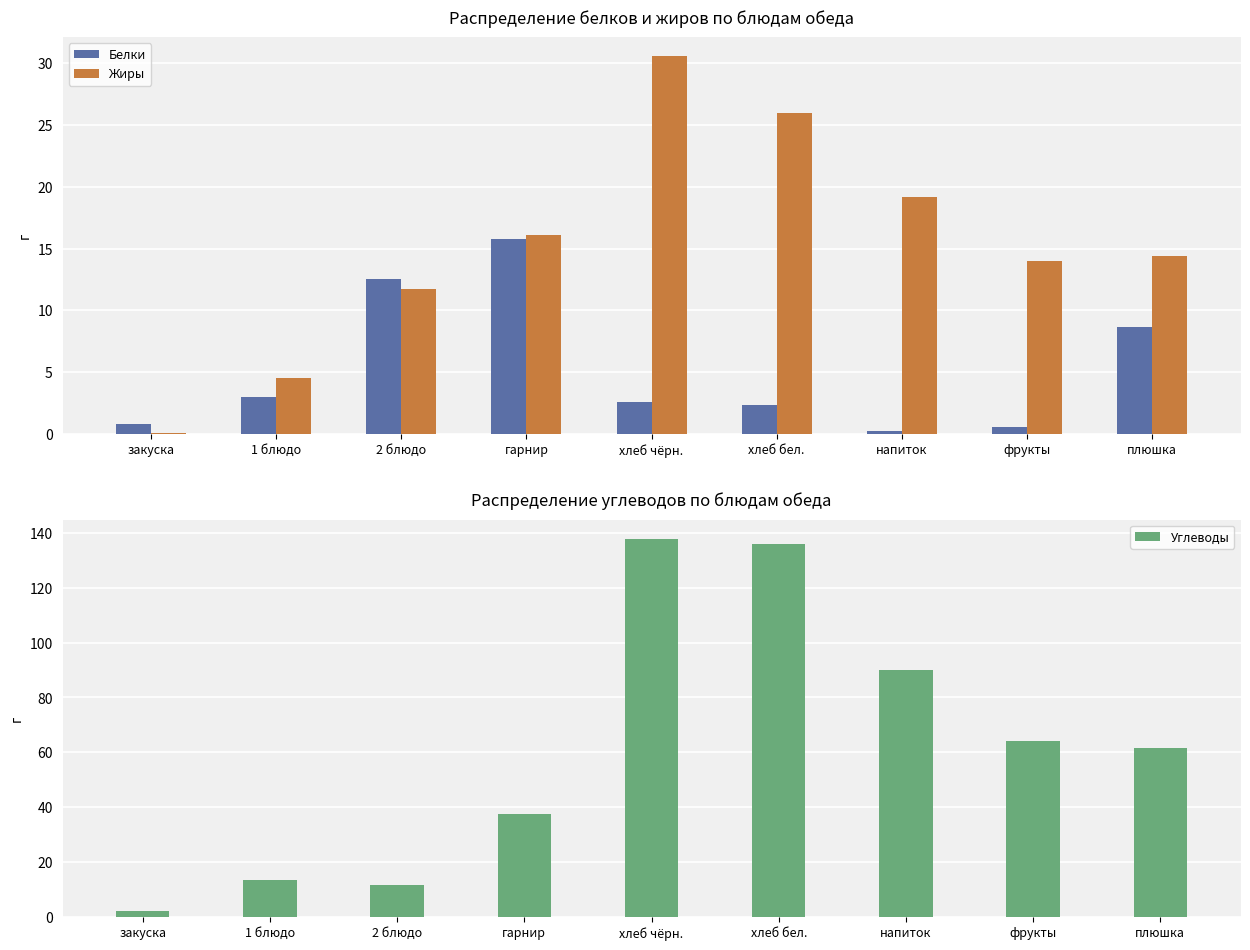

The value of Углеводы at плюшка is 25.9. True or false?

False